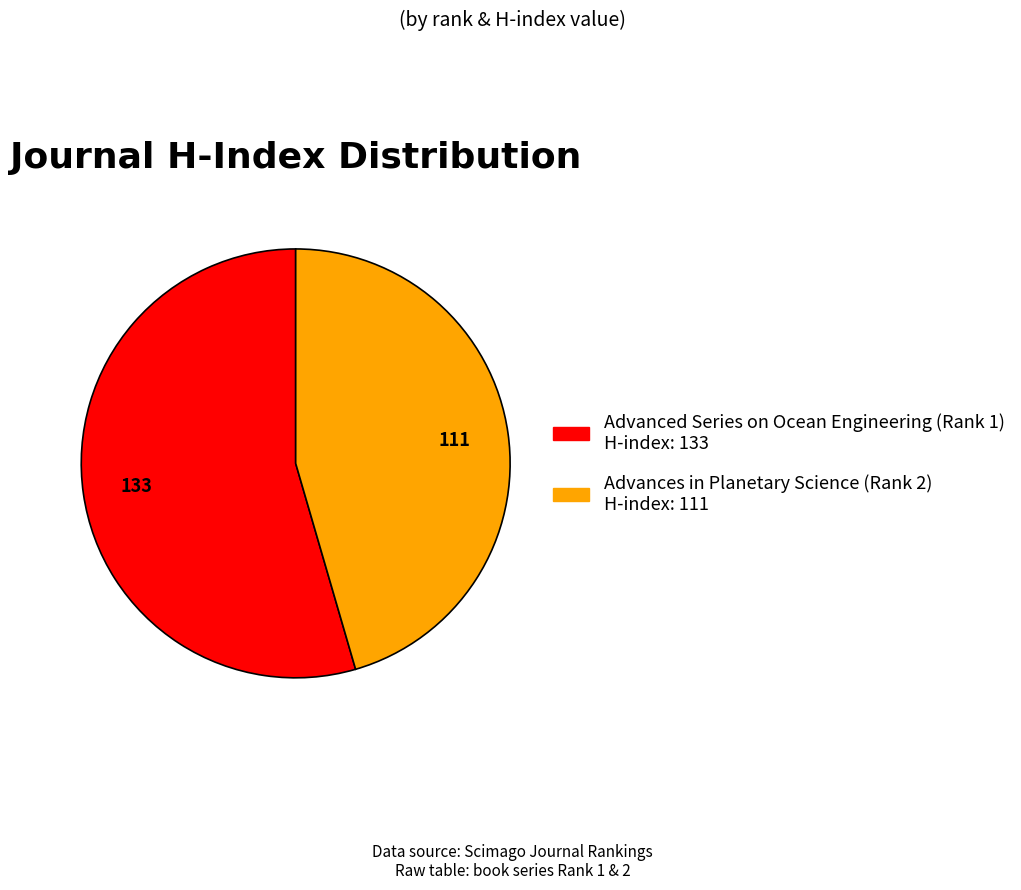

Count the number of slices in the pie.

2